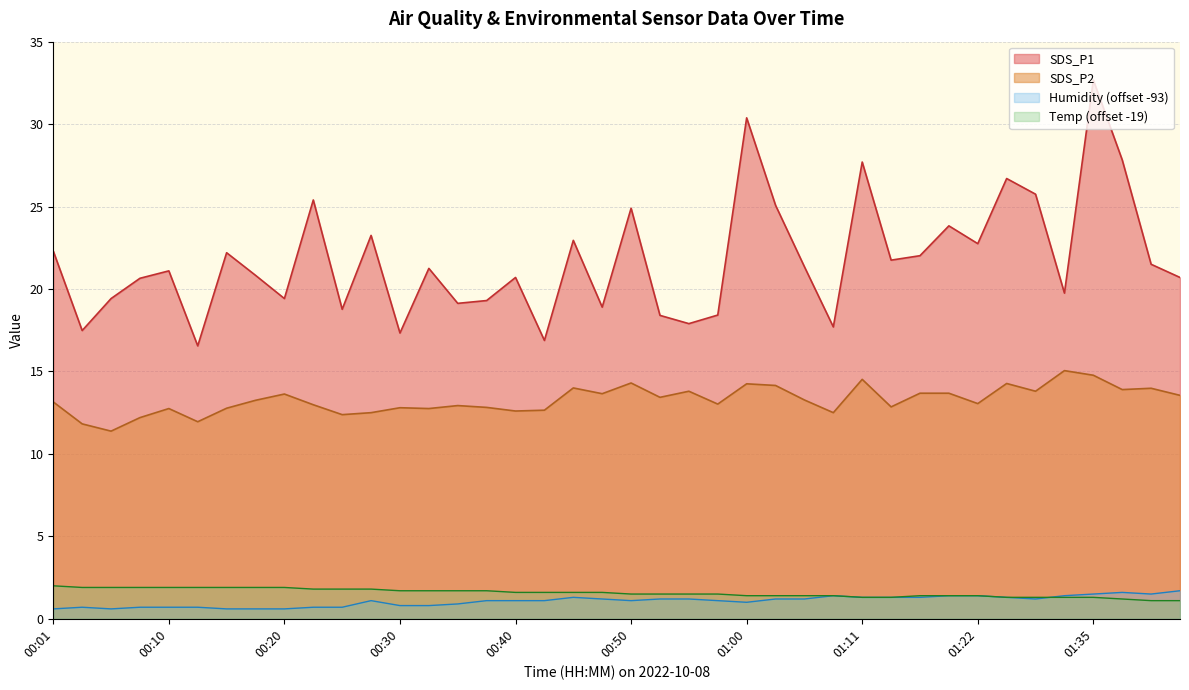

What is the greatest value displayed?

32.7